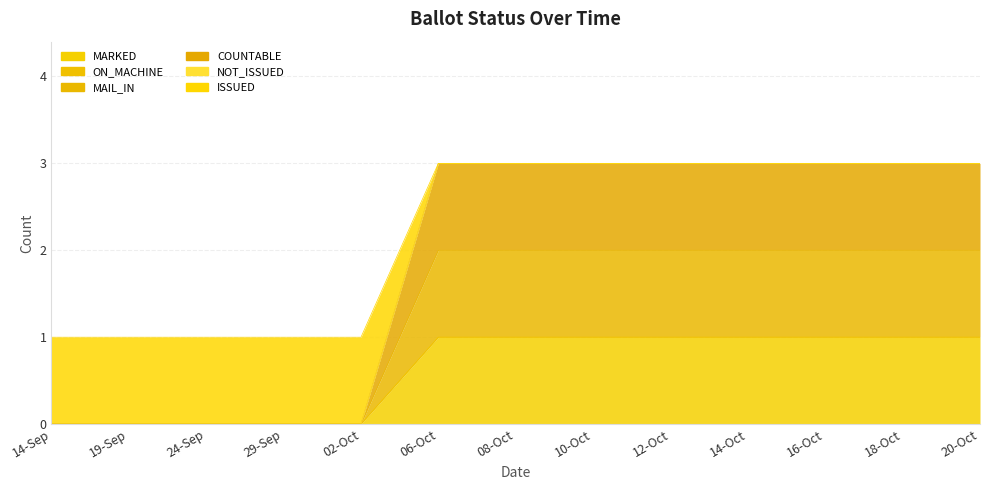

What value does the MAIL_IN series have at 08-Oct?

1